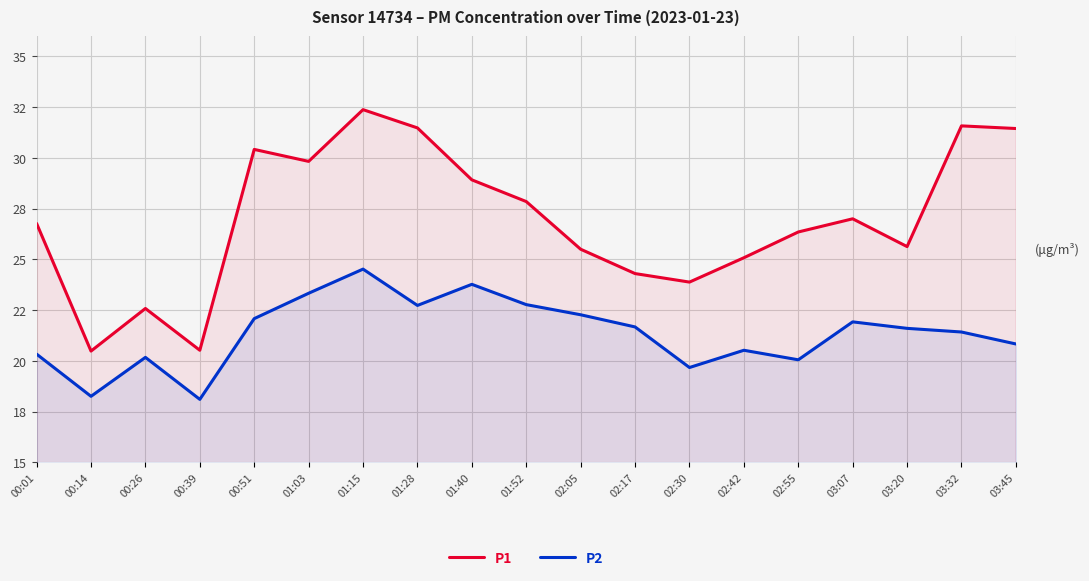

Rank the series by their maximum value, from lowest to highest.

P2, P1